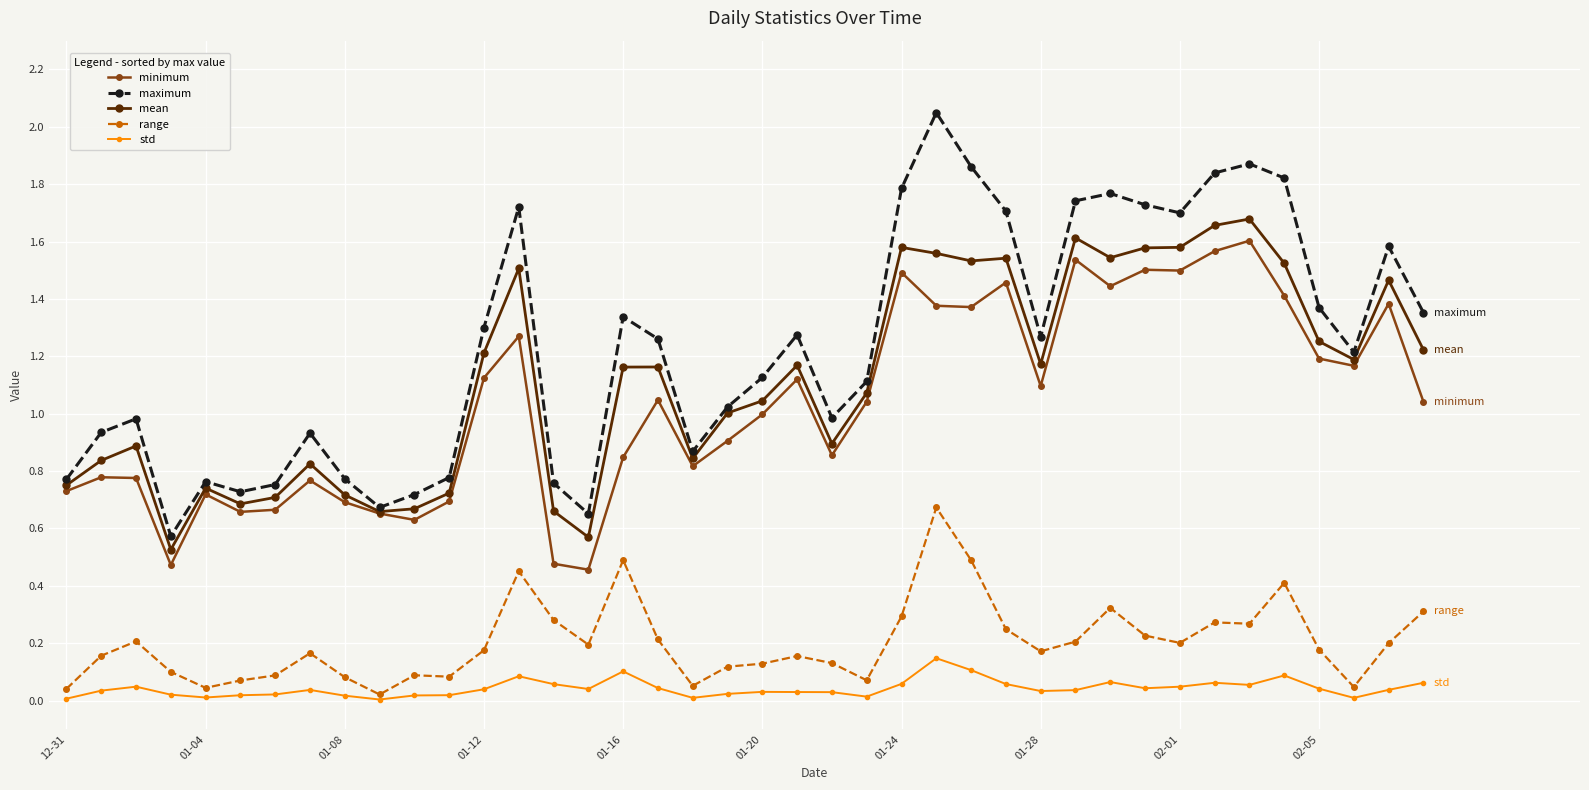

True or false: maximum and minimum intersect in this chart.

False